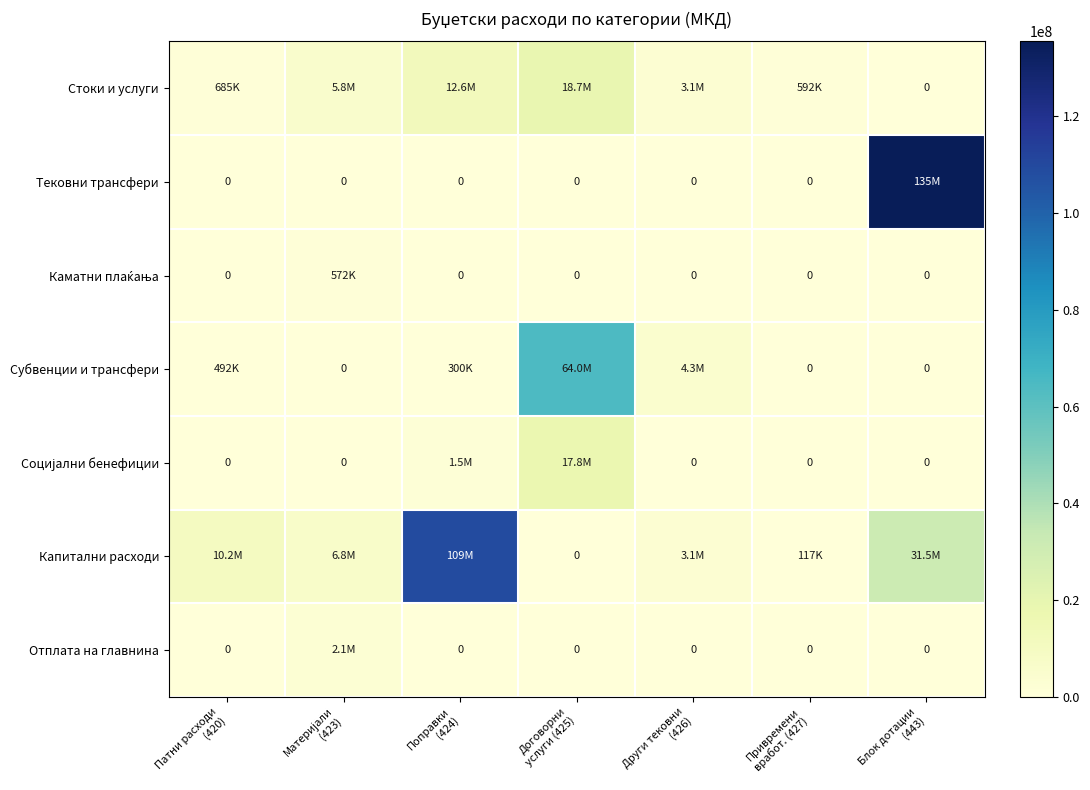

Which category has the highest value across all series?

Блок дотации
(443)